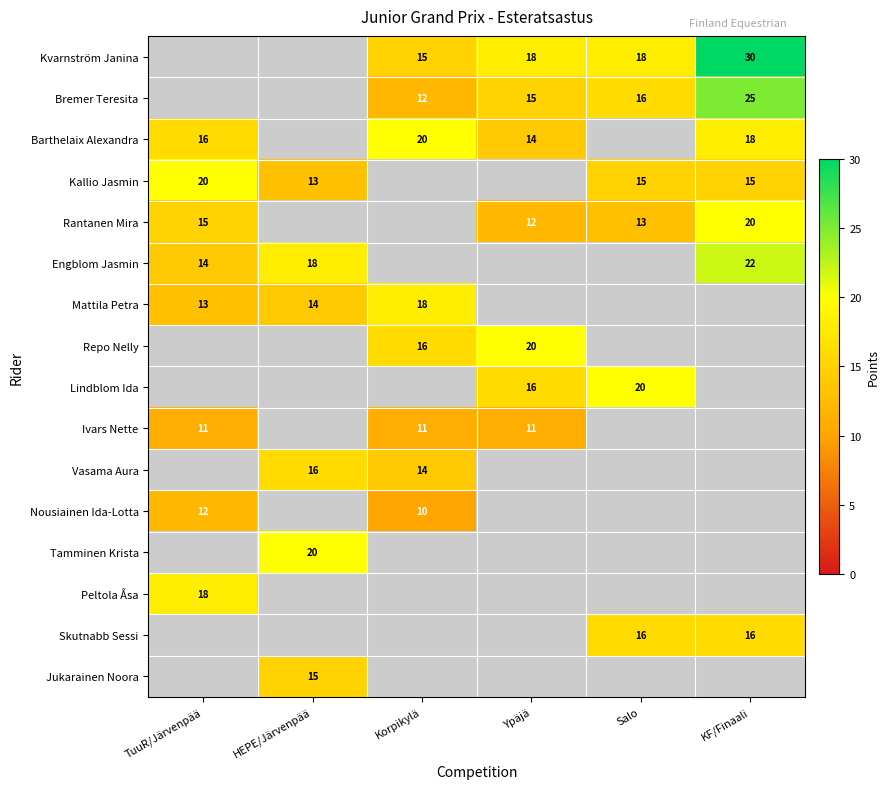

What is the minimum value shown in the chart?

10.0